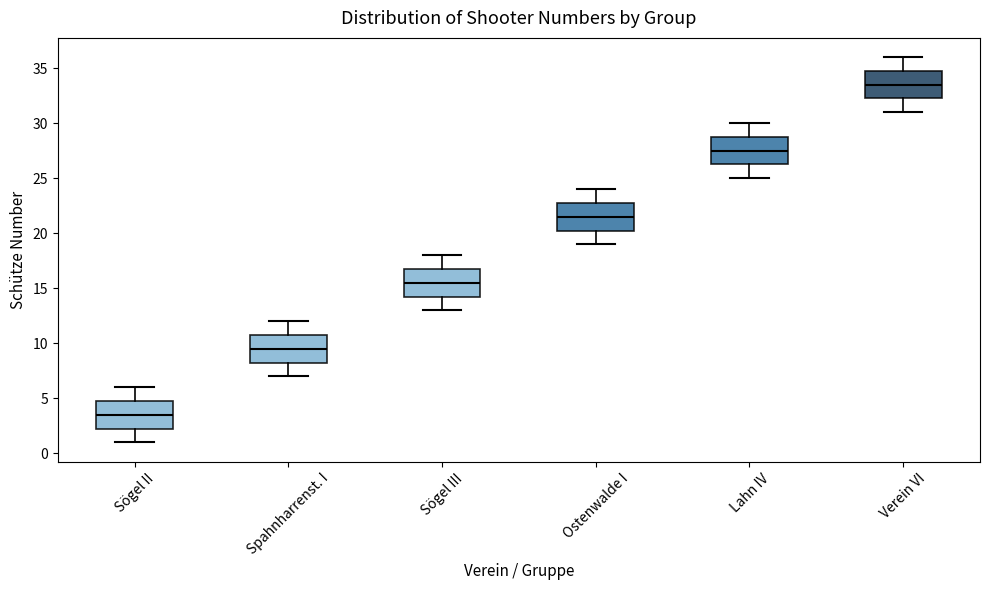

Where is the upper edge of the box for Sögel III on the y-axis? The values are not printed on the chart, so give them approximately, as read against the axis.

17.0